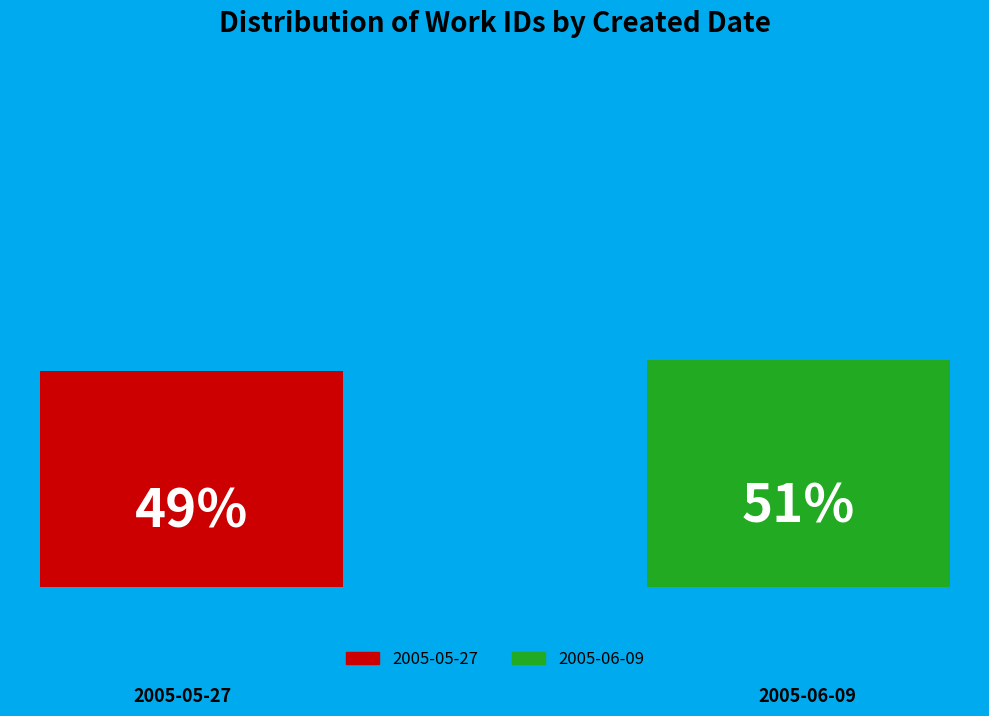

Does 2005-06-09 account for over 50% of the chart?

Yes